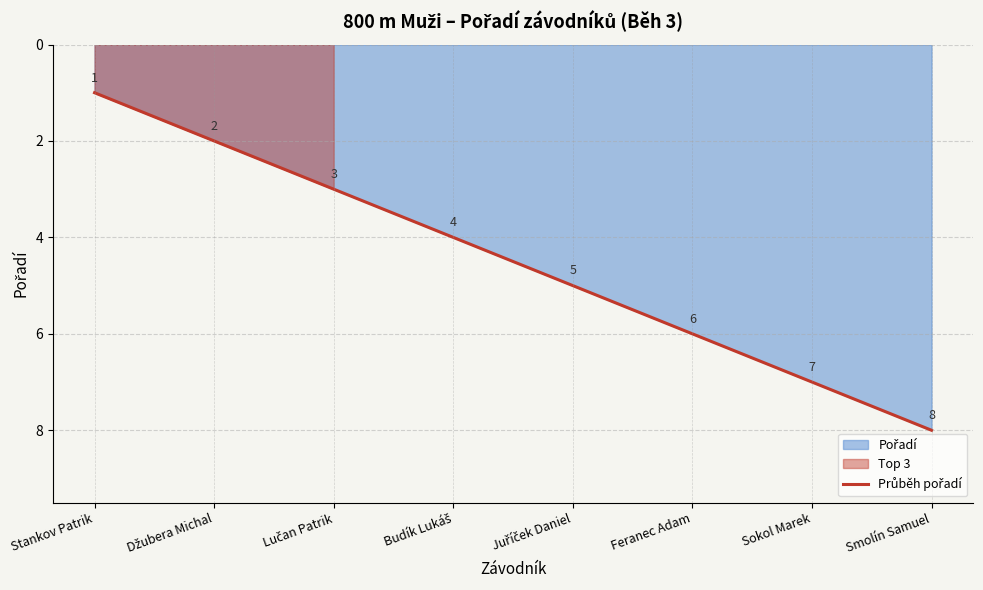

Reading left to right, what are all the values shown in this chart?

Stankov Patrik=1	Džubera Michal=2	Lučan Patrik=3	Budík Lukáš=4	Juříček Daniel=5	Feranec Adam=6	Sokol Marek=7	Smolín Samuel=8